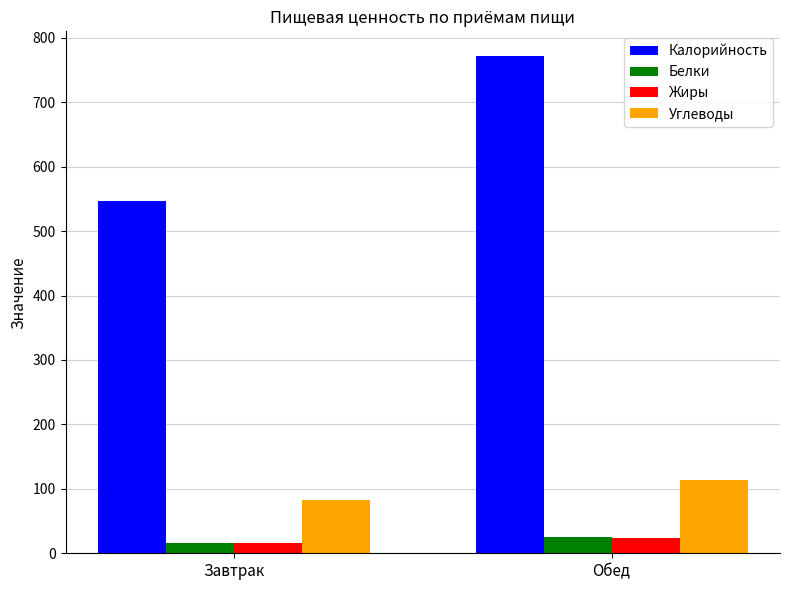

Where is Калорийность nearest to the value 659?

Завтрак